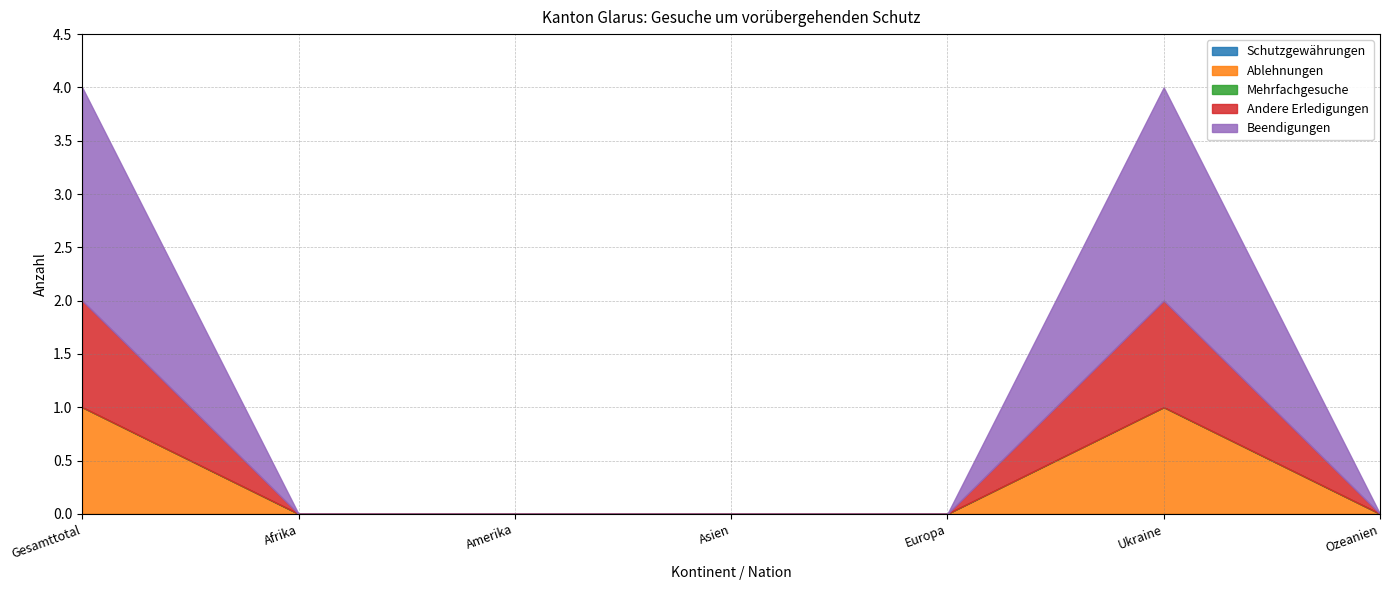

At which category is the sum across all series the highest?

Gesamttotal